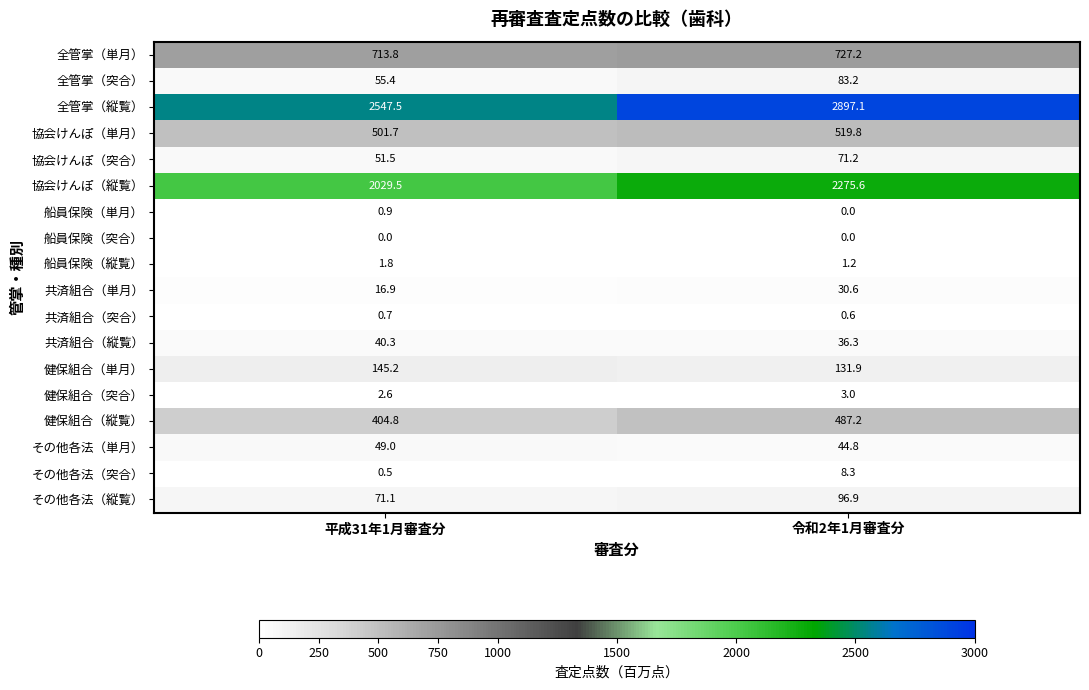

What is the average value of the 共済組合（単月） series?

23.8